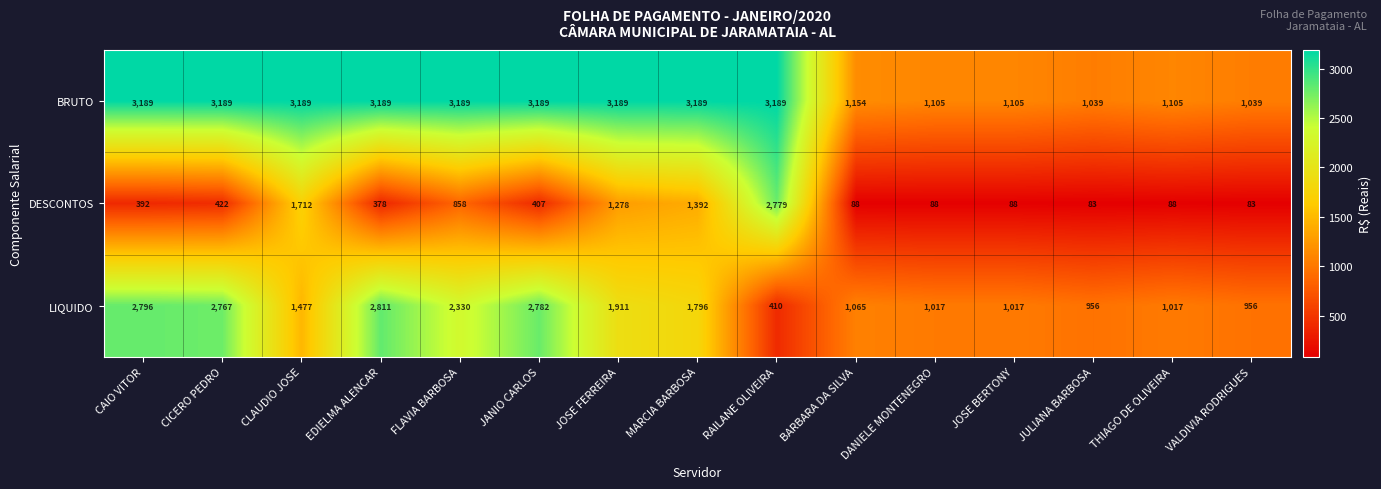

Which series has the largest range (max minus min)?

DESCONTOS